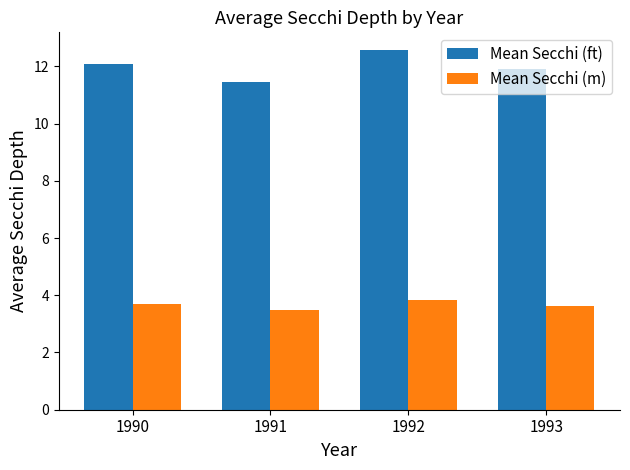

How many groups of bars are there?

4